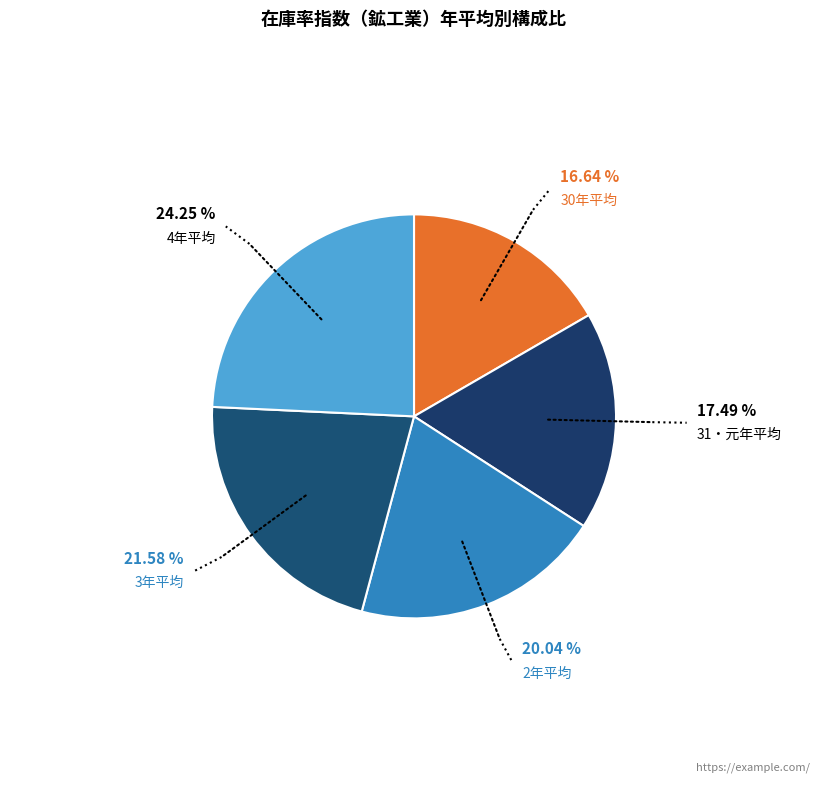

To the nearest percent, what is the combined percentage of 30年平均 and 3年平均?

38%